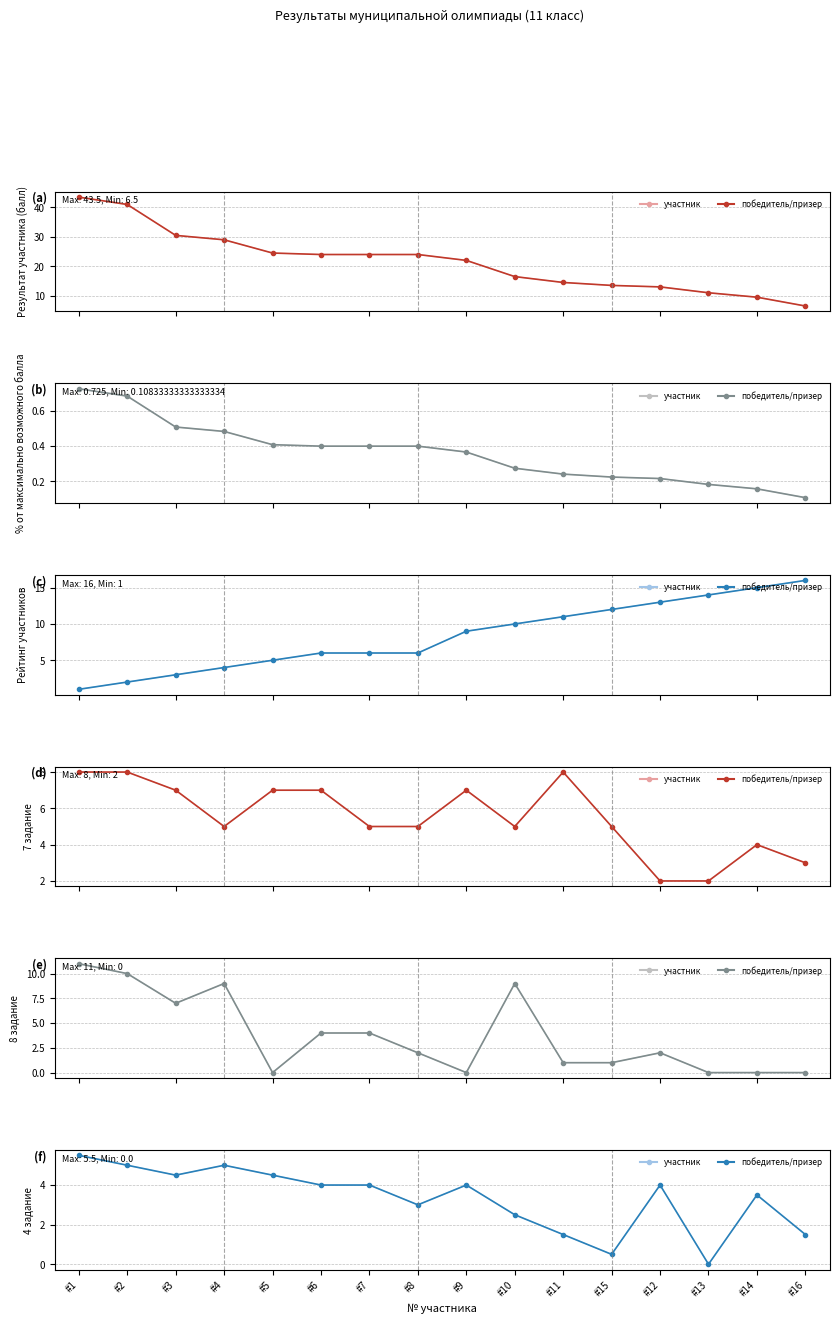

At which category is the sum across all series the highest?

#1